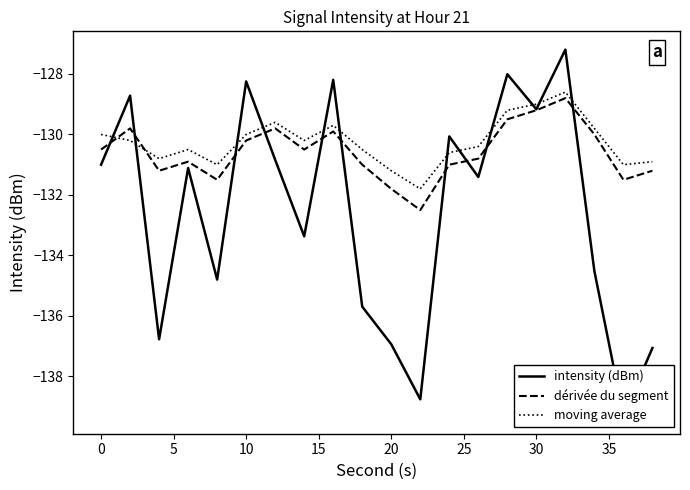

Is it true that dérivée du segment equals -170.4 at 0?

False